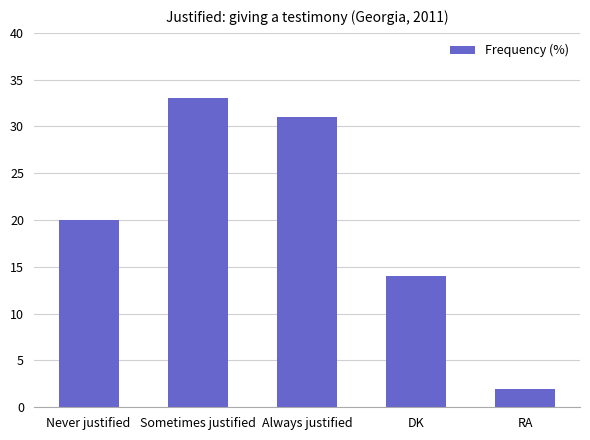

What is the value of the 5th bar from the left?

2